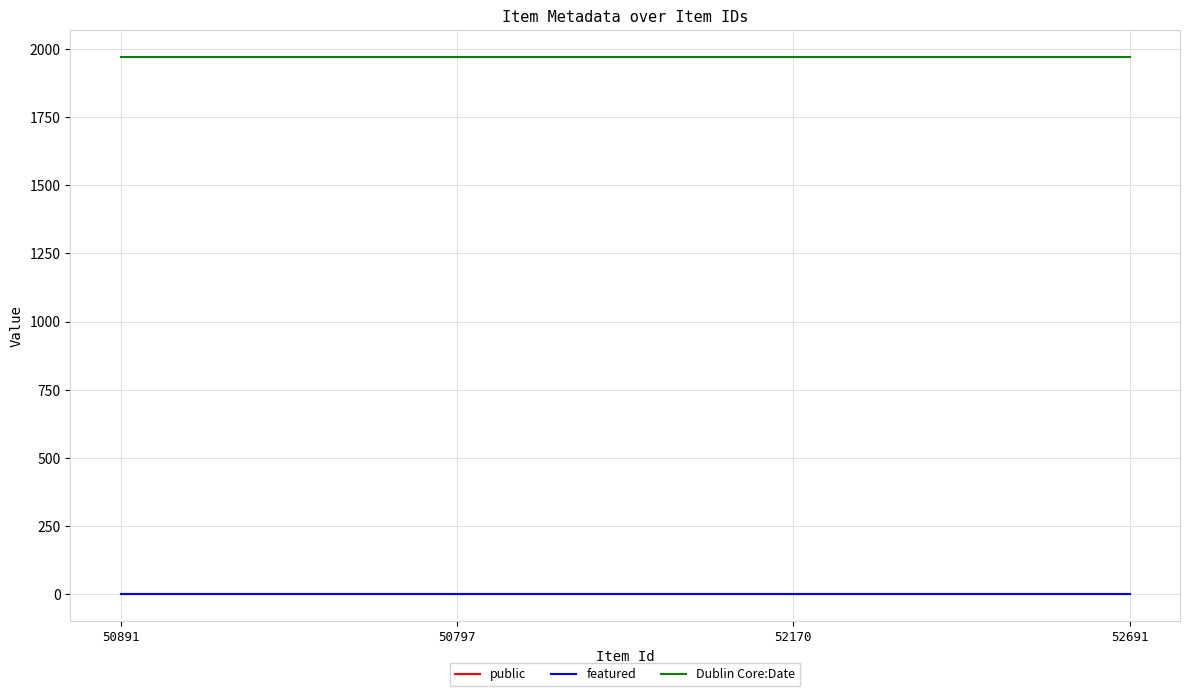

Reading left to right, transcribe all the data shown in this chart.

public: 1	1	1	1
featured: 0	0	0	0
Dublin Core:Date: 1970	1970	1970	1970